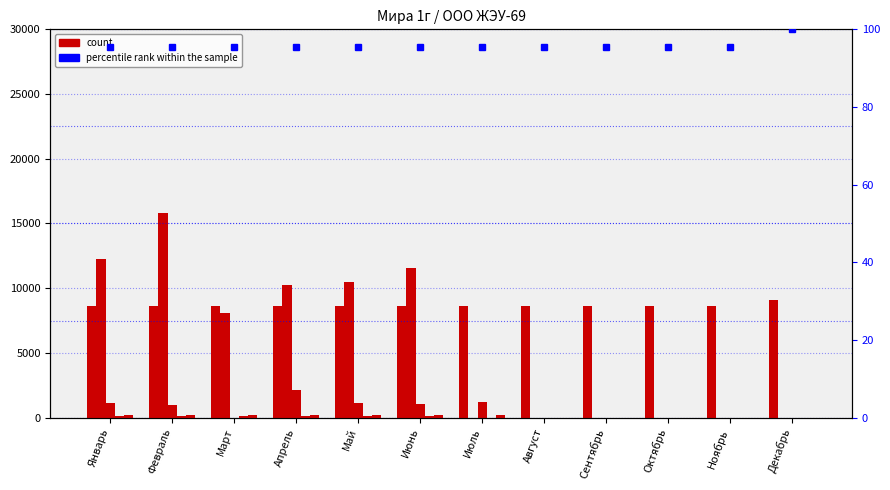

Rank the series by their maximum value, from highest to lowest.

Содержание жилья, Начислено населению, Вывоз мусора, Обработка площади, percentile rank within the sample, Услуги МУП ЕРКЦ